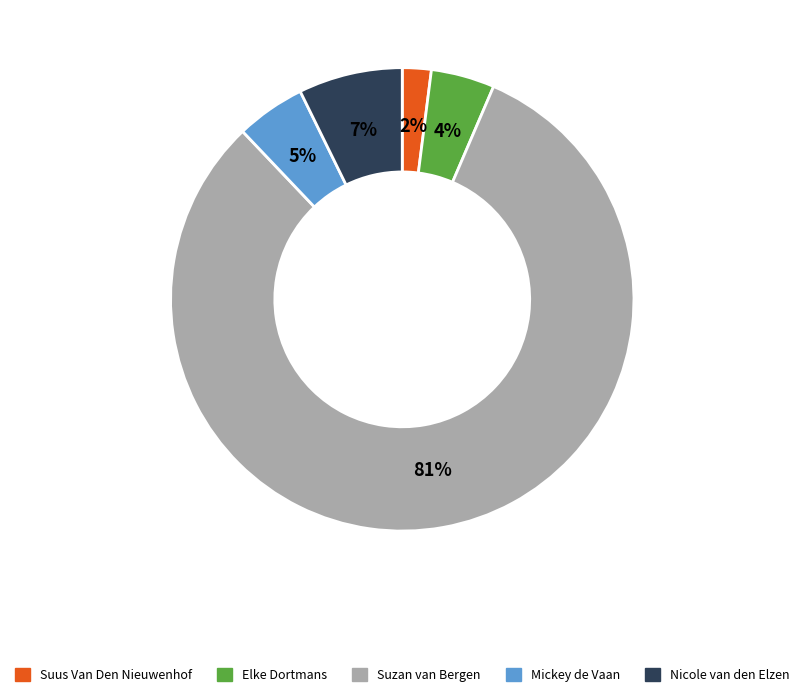

Count the number of slices in the pie.

5